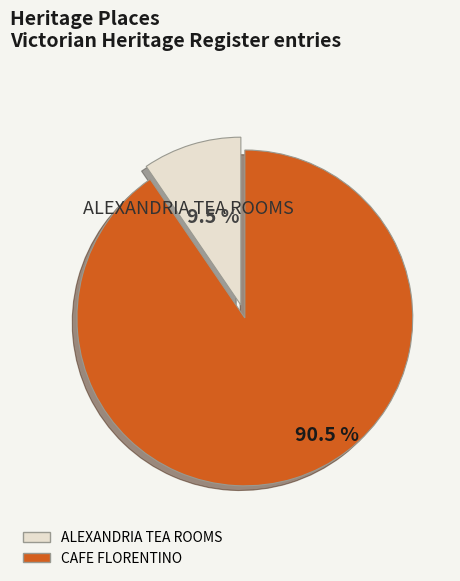

Is it true that CAFE FLORENTINO is 84% of the pie?

False